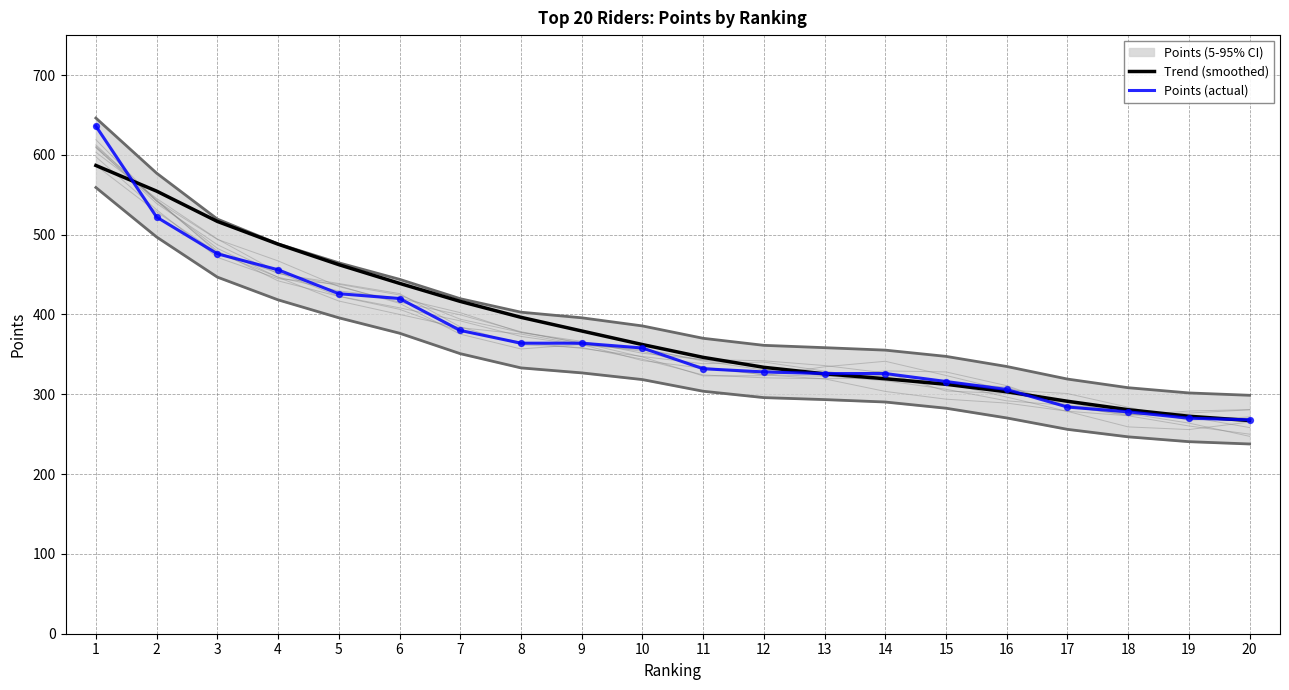

At how many categories does at least one series exceed 388?

8